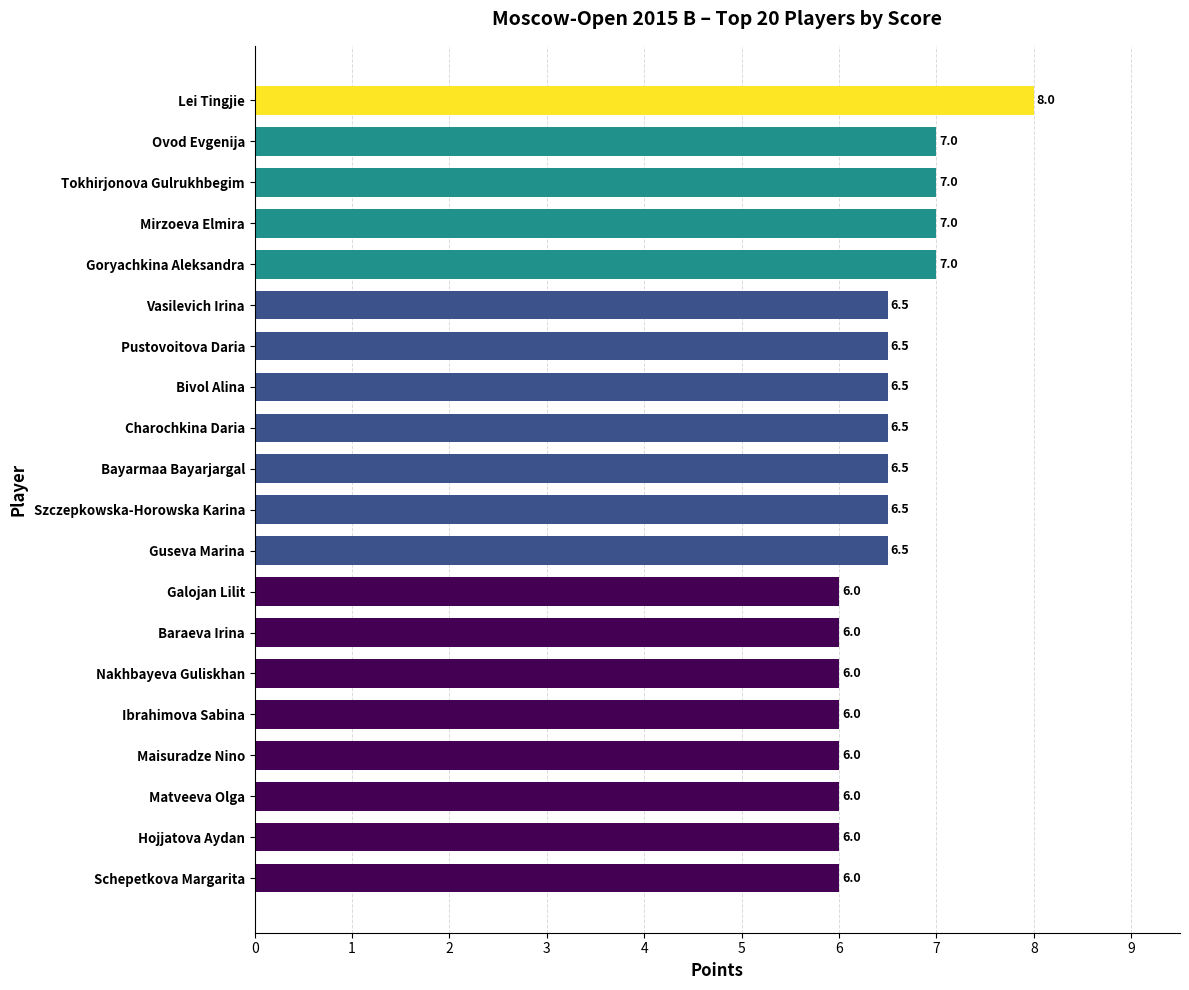

Count the values in the range 6 to 7.

19